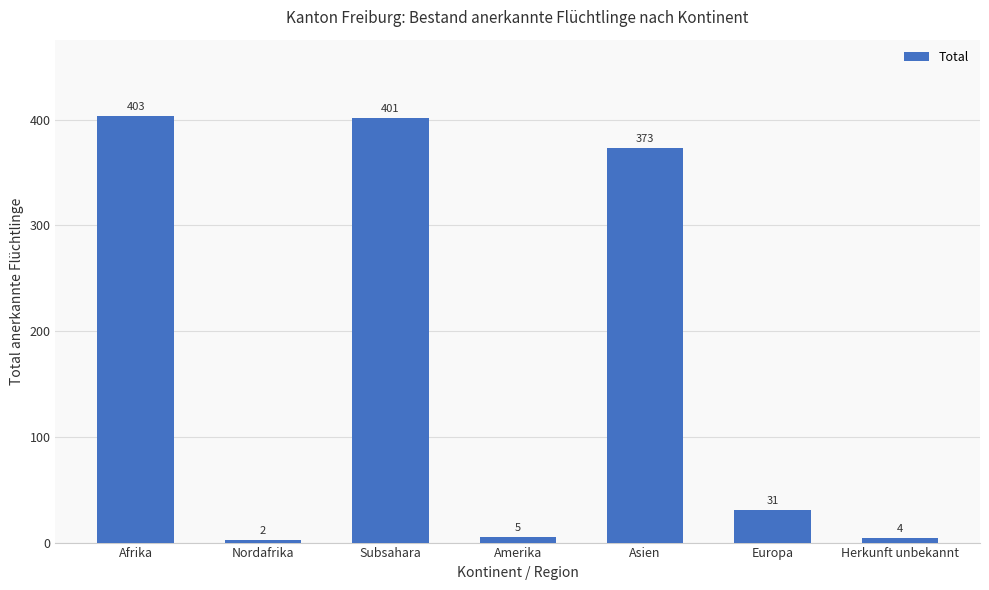

What position from the left is Afrika?

1